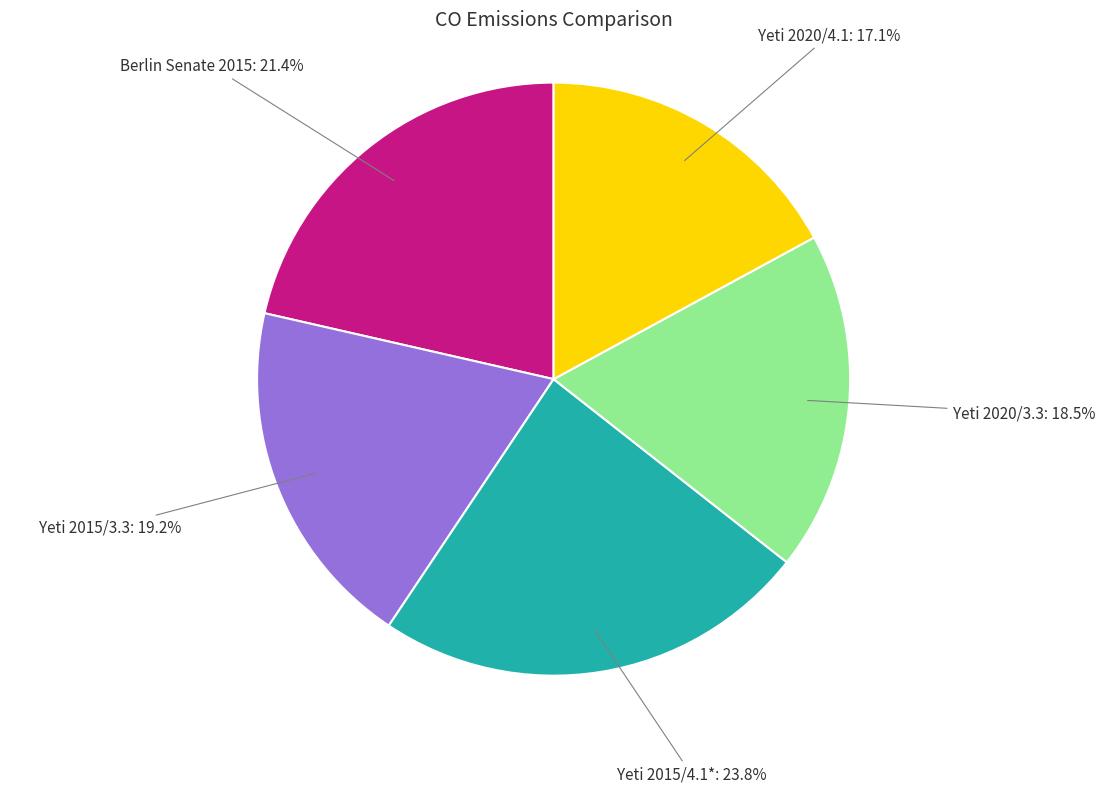

Is there any slice that represents more than half of the pie?

No